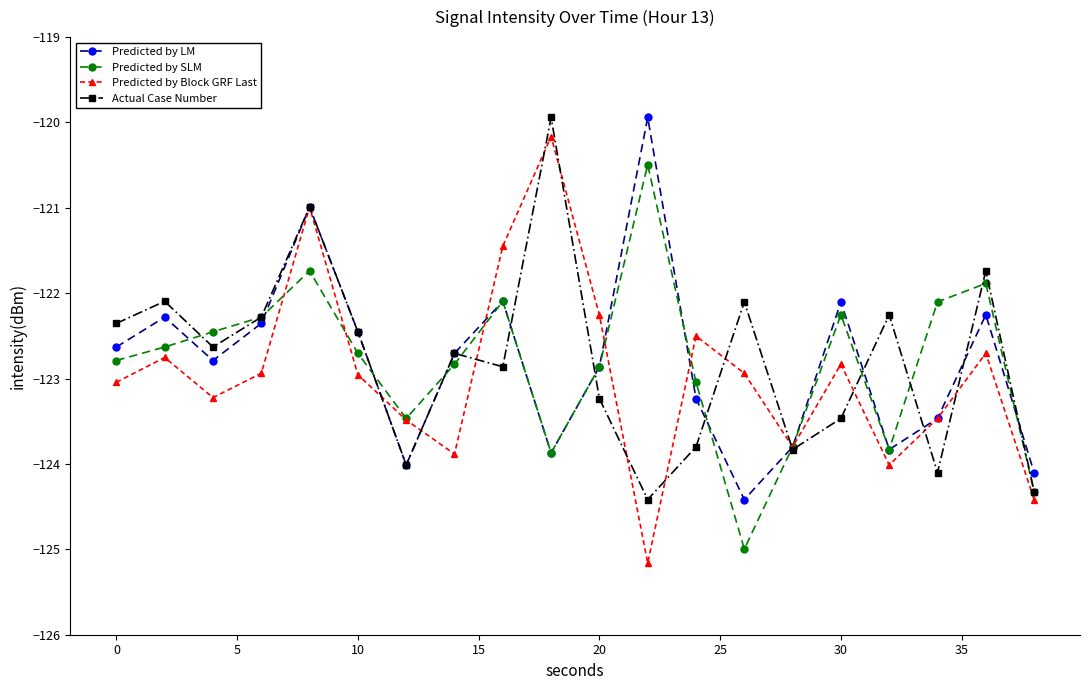

What is the sum of all Predicted by LM values?

-2456.2